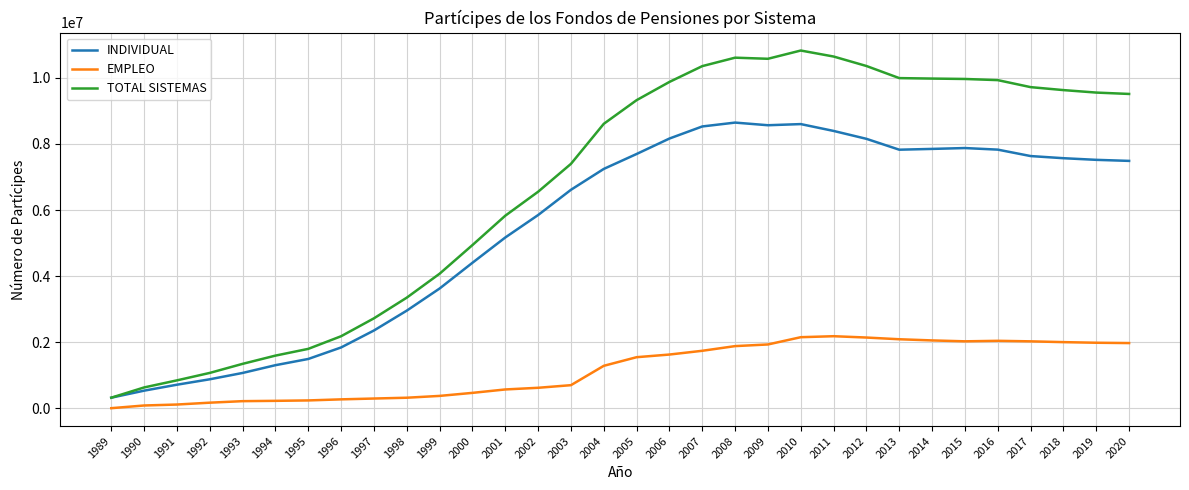

Is it true that INDIVIDUAL equals 2934716 at 2004?

False